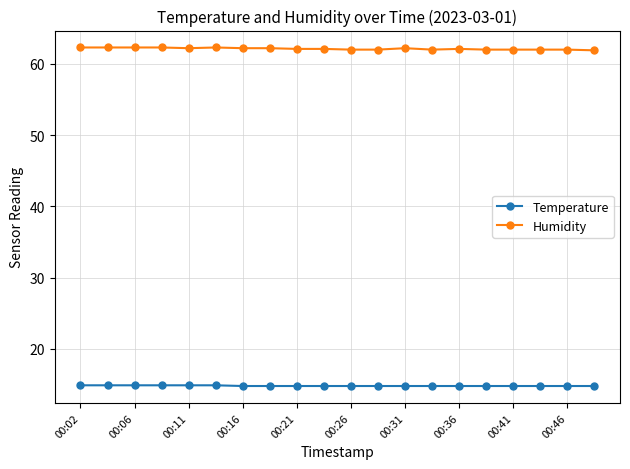

What is the minimum value shown in the chart?

14.8